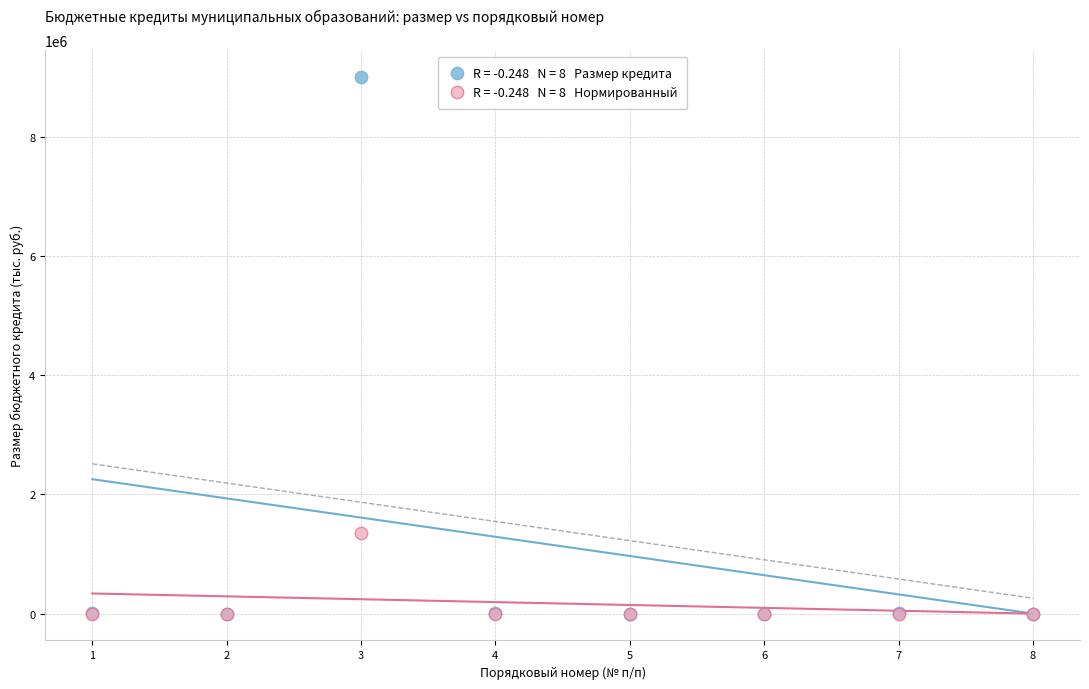

Across all series, what Y value is closest to 4500112?

1350000.0